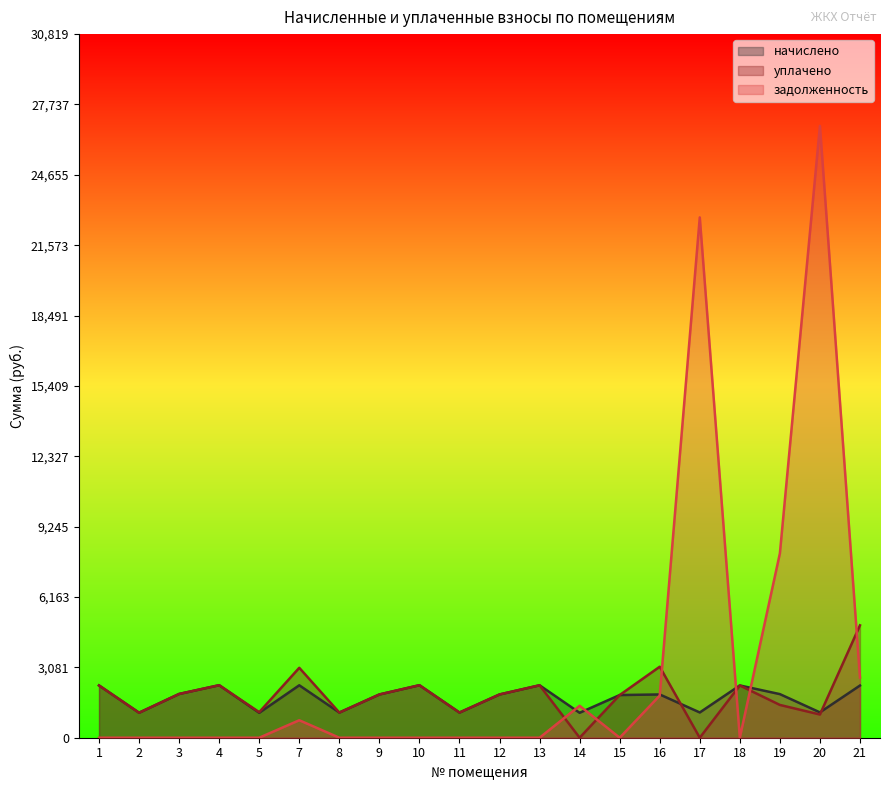

At which label is задолженность closest to 13399?

19